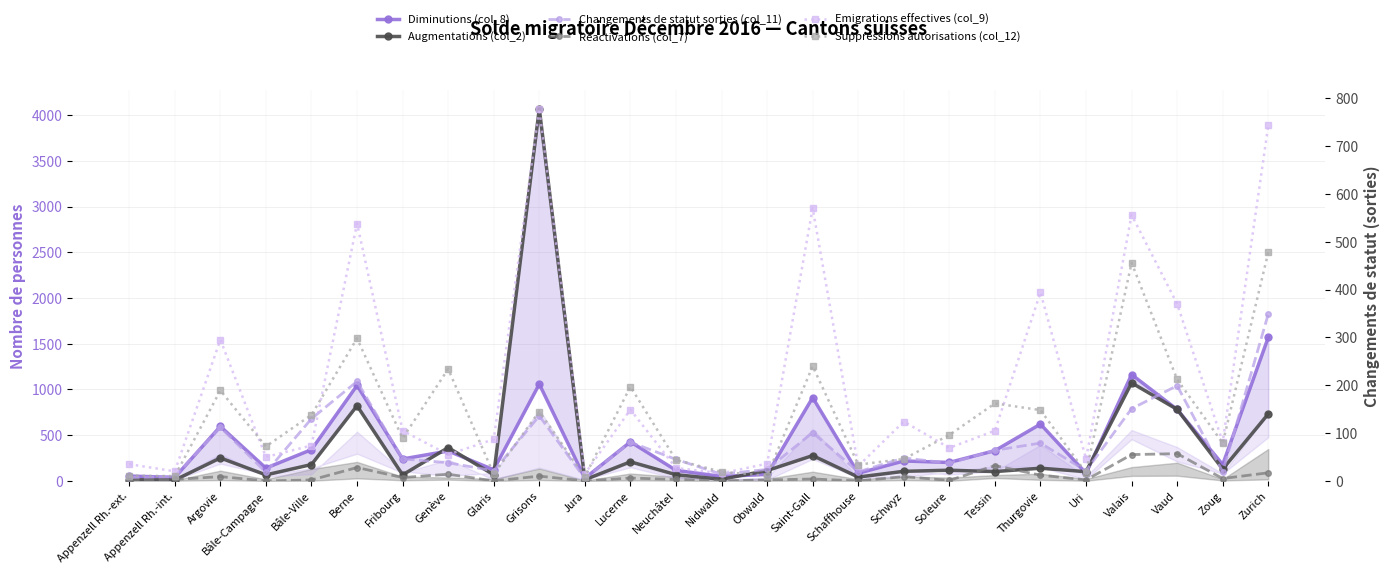

What is the maximum value shown in the chart?

4070